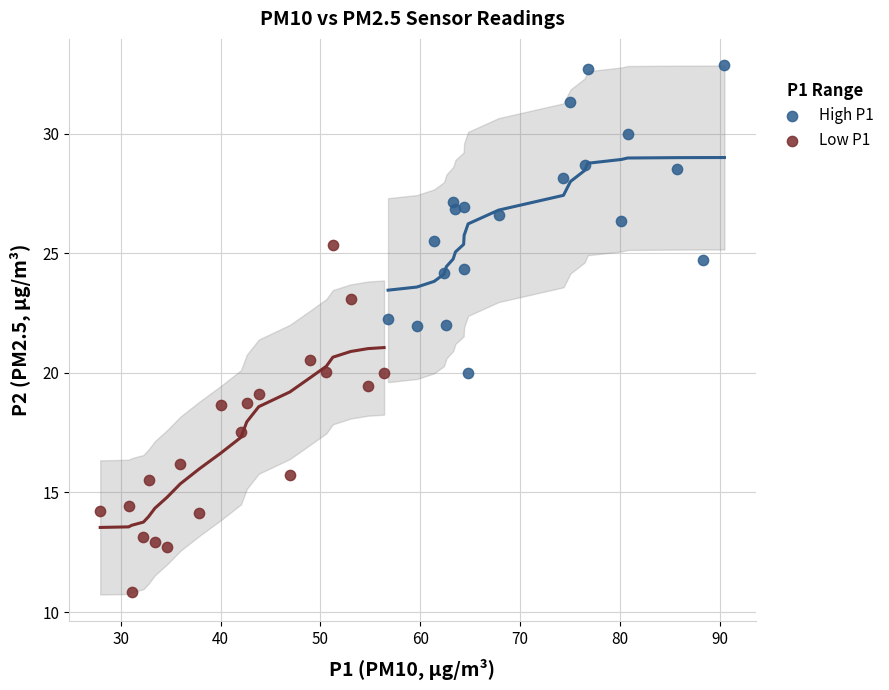

What are all the series names shown in the legend?

High P1, Low P1